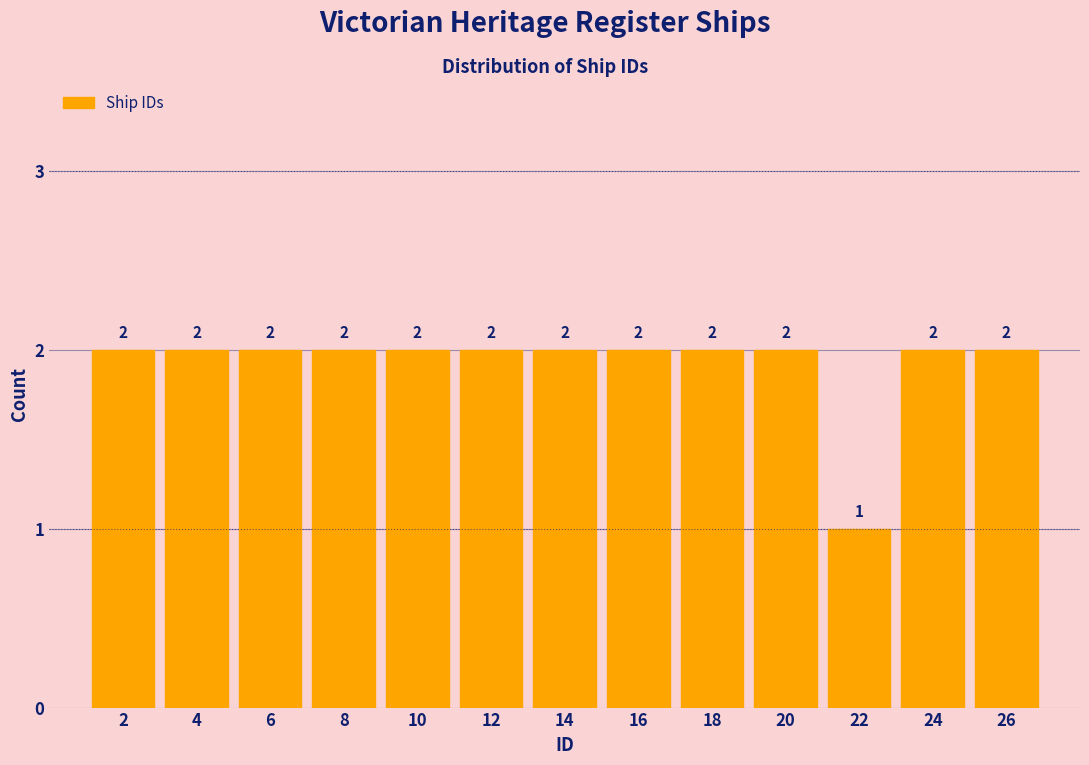

How tall is the bar that spans 17 to 19 on the x-axis?

2